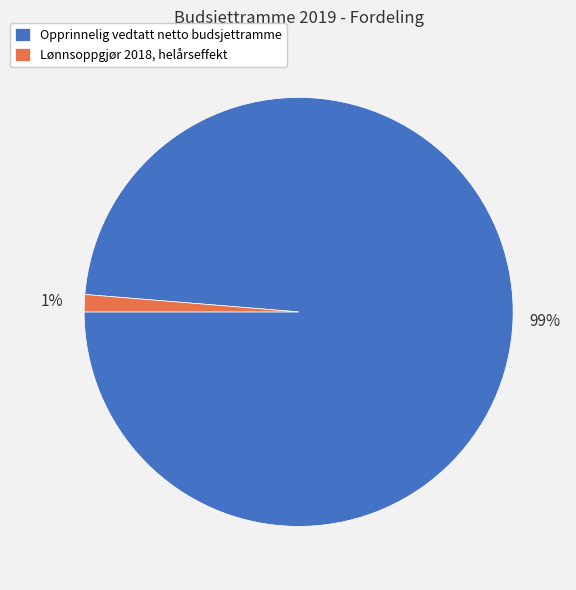

Is there a majority slice in this chart?

Yes